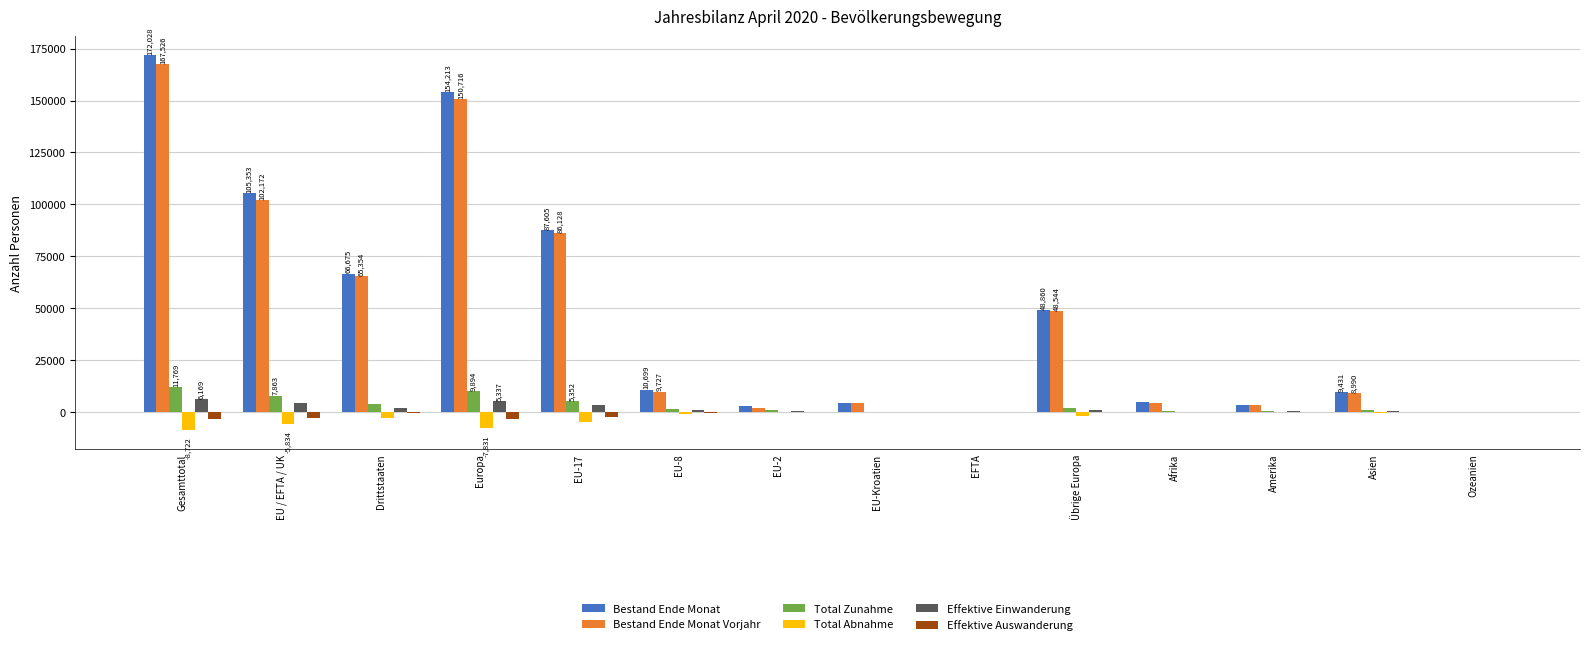

Is the value of Bestand Ende Monat Vorjahr at EU-17 greater than the value of Total Zunahme at Ozeanien?

Yes